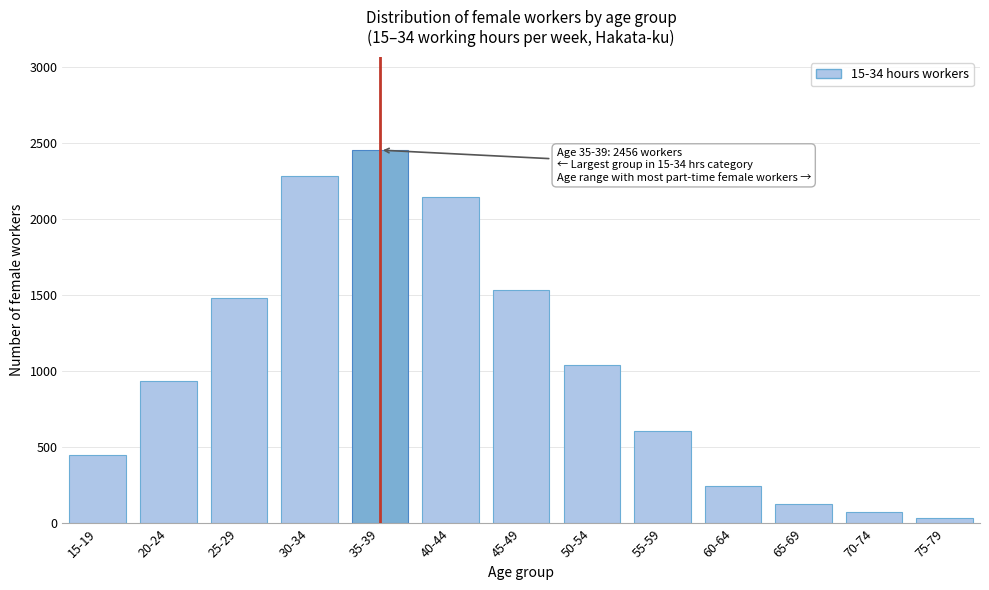

Reading right to left, transcribe all the data shown in this chart.

75-79=33	70-74=73	65-69=129	60-64=248	55-59=611	50-54=1044	45-49=1534	40-44=2148	35-39=2456	30-34=2285	25-29=1486	20-24=939	15-19=448